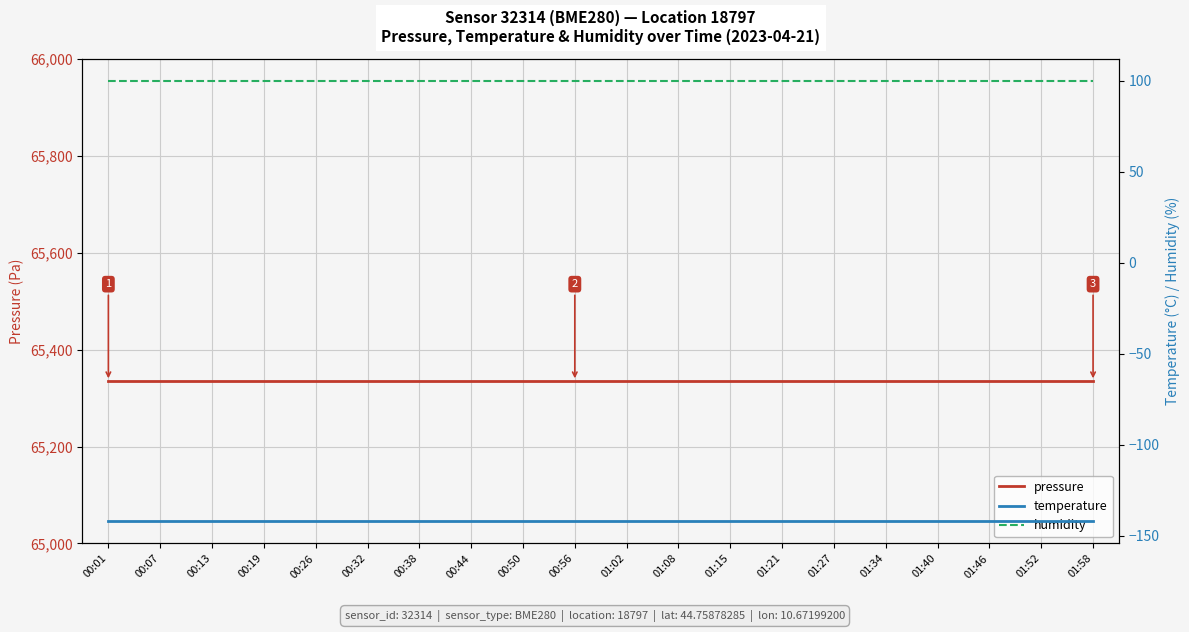

Does the chart display data point markers on the line(s)?

No